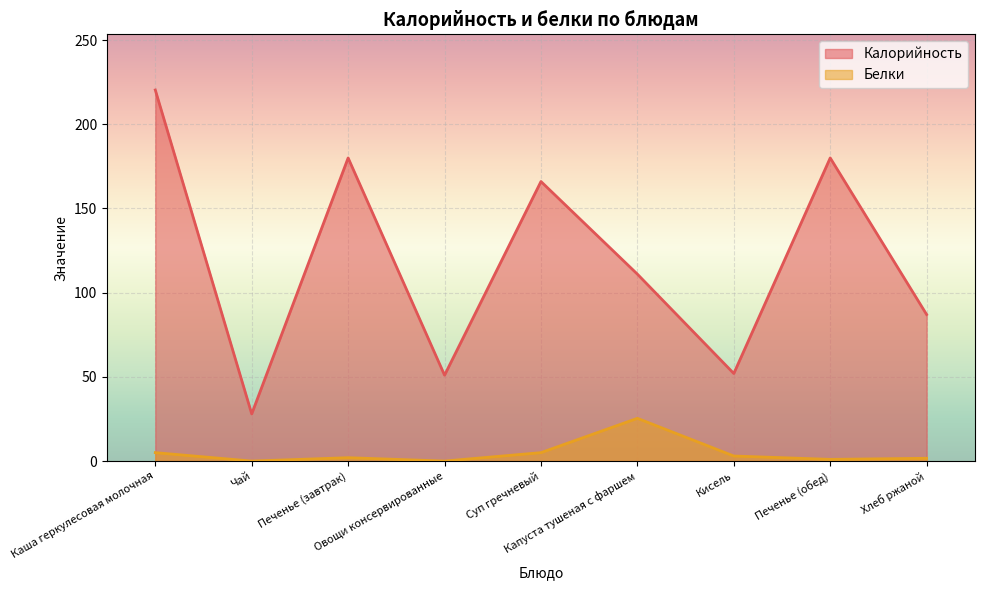

True or false: Белки and Калорийность cross at least once.

False